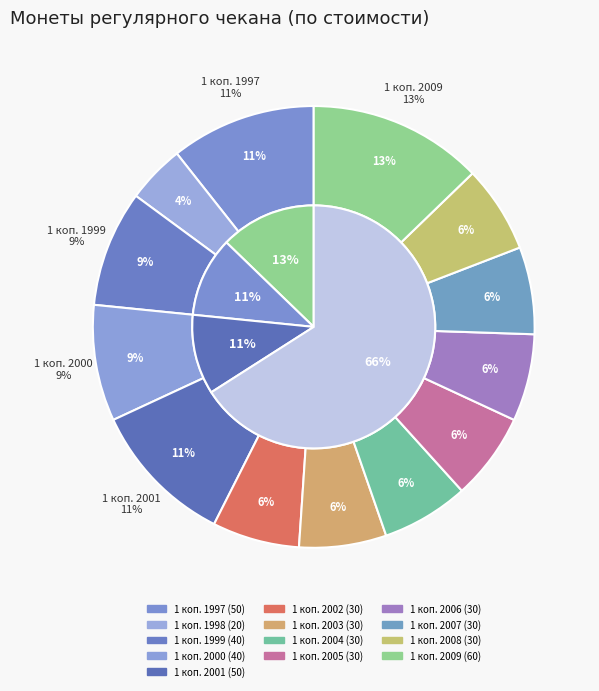

Is it true that 1 коп. 1997 is 20% of the pie?

False